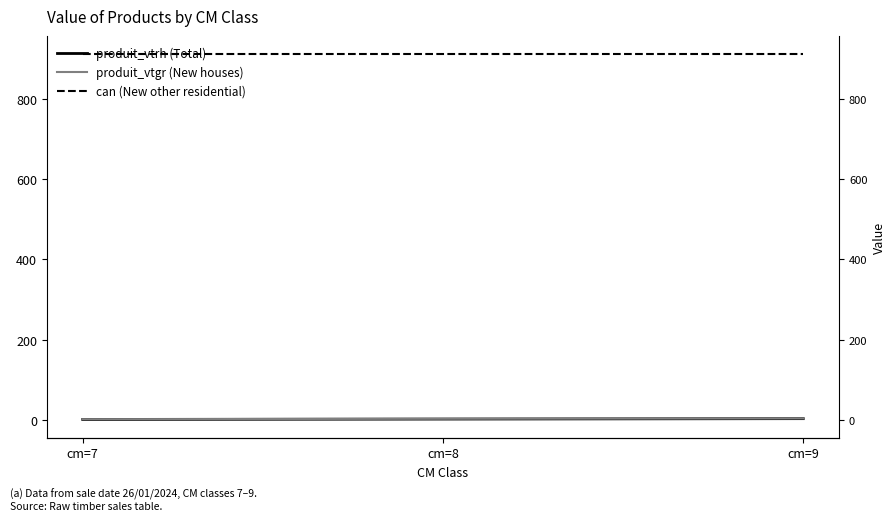

Which series has the largest range (max minus min)?

produit_vtrh (Total)